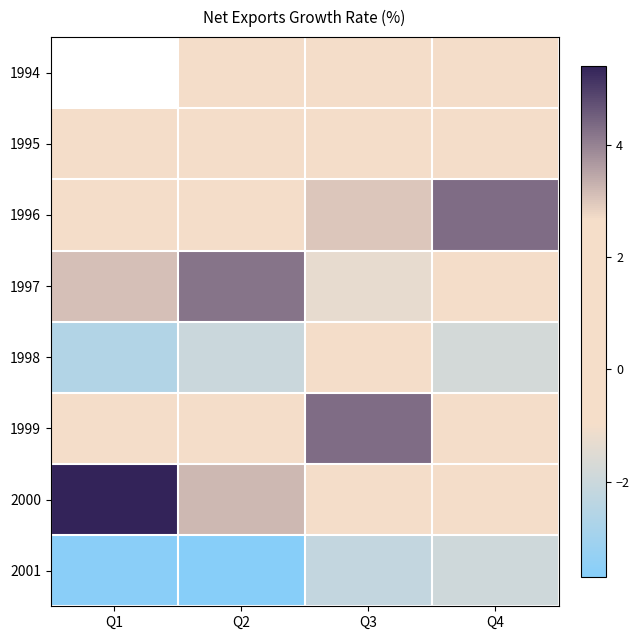

How many data points does each series have?

4